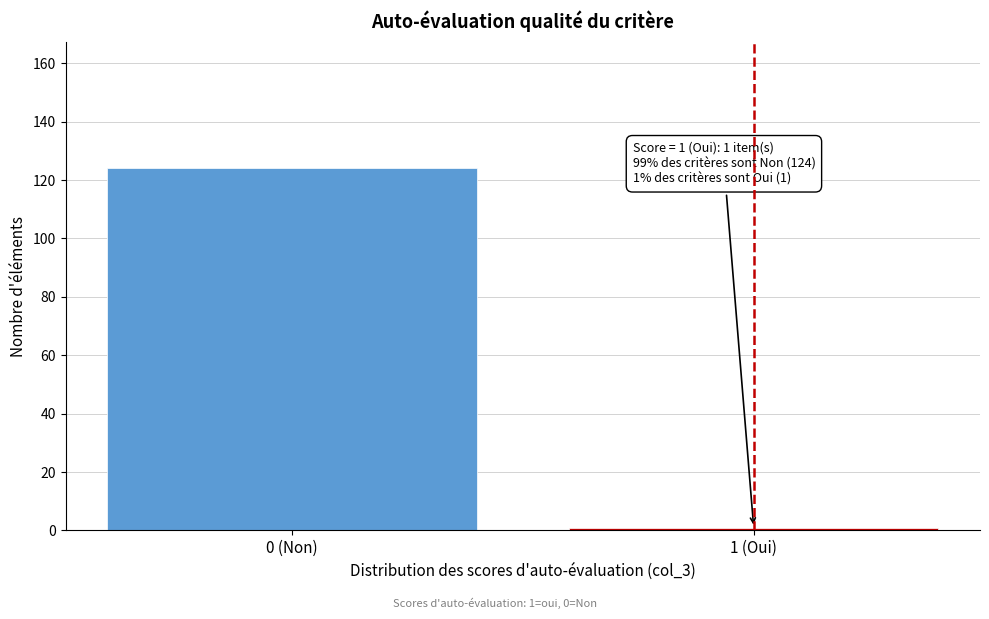

Reading left to right, list all the values displayed in this chart.

124	1